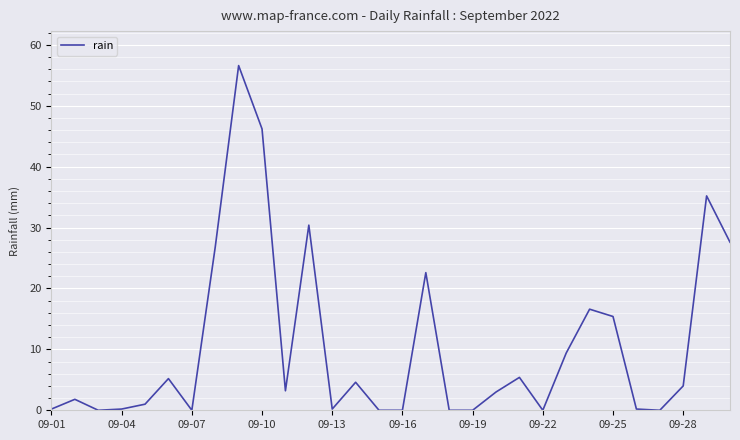

What is the difference between the maximum and minimum values?

56.6